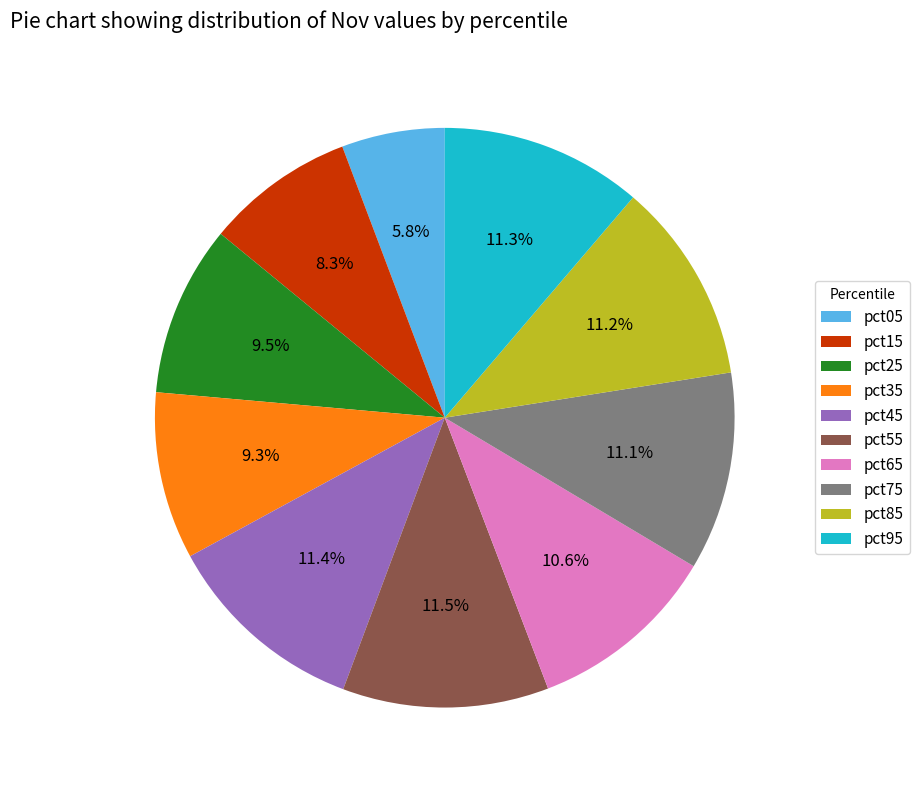

The pct35 slice represents 9% of the pie. True or false?

True